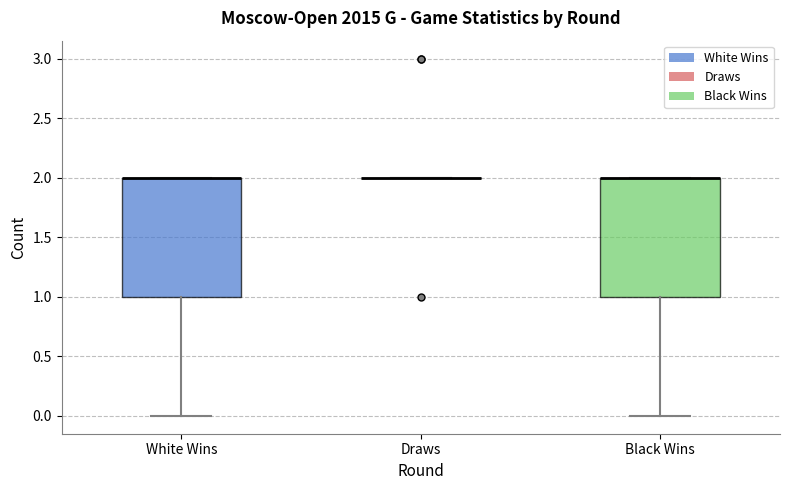

Reading left to right, read every box against the y-axis: the position of its median line, the range the box covers, and the ends of its whiskers. The values are not printed on the chart, so give them approximately, as read against the axis.

White Wins: median 2 (drawn on the box's upper edge), box 1 to 2, whiskers 0 to 2
Draws: box collapsed to a line at 2, whiskers 2 to 2
Black Wins: median 2 (drawn on the box's upper edge), box 1 to 2, whiskers 0 to 2